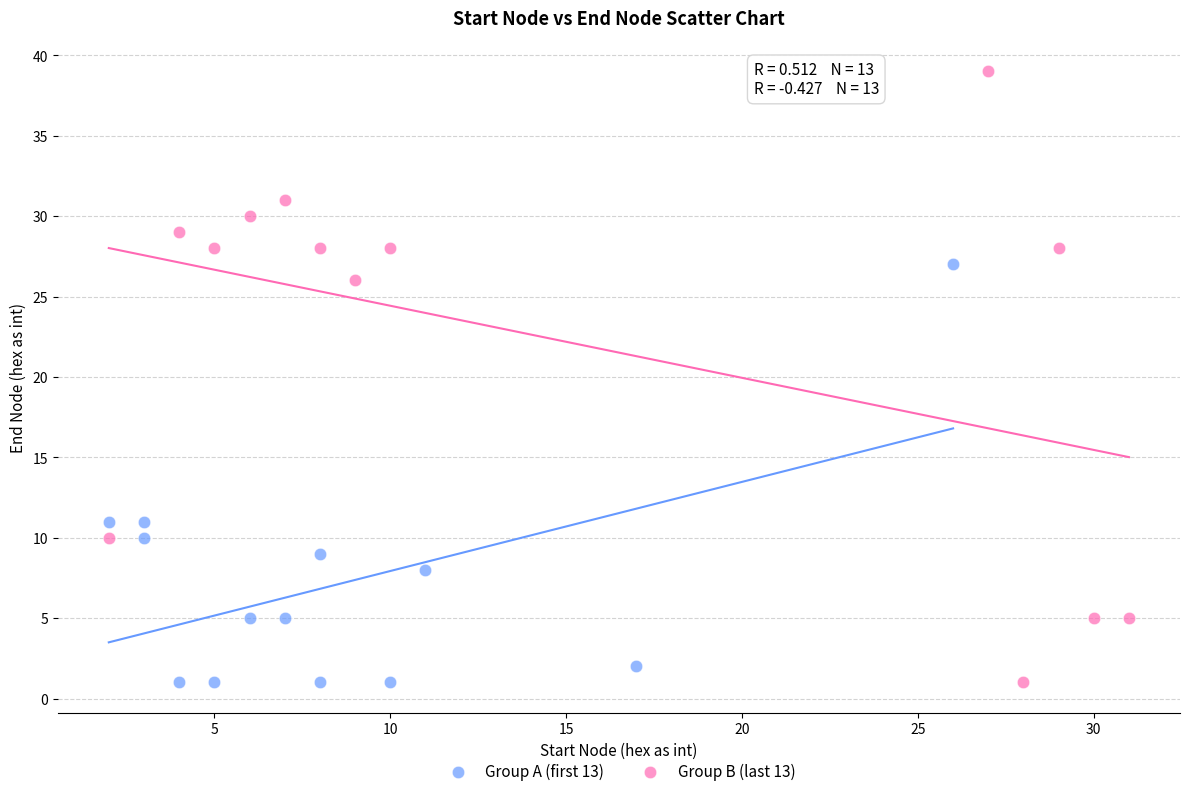

Which series has the widest spread of Y values?

Group B (last 13)